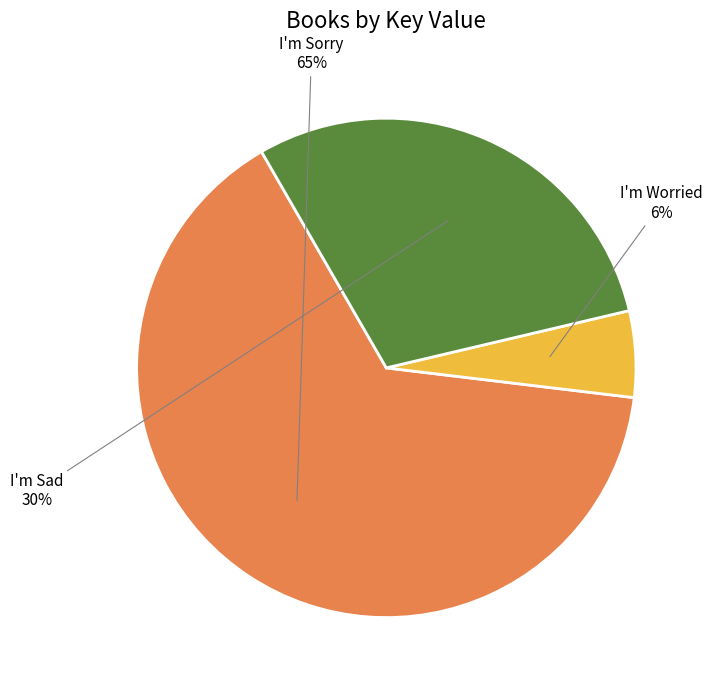

Is there any slice that represents more than half of the pie?

Yes